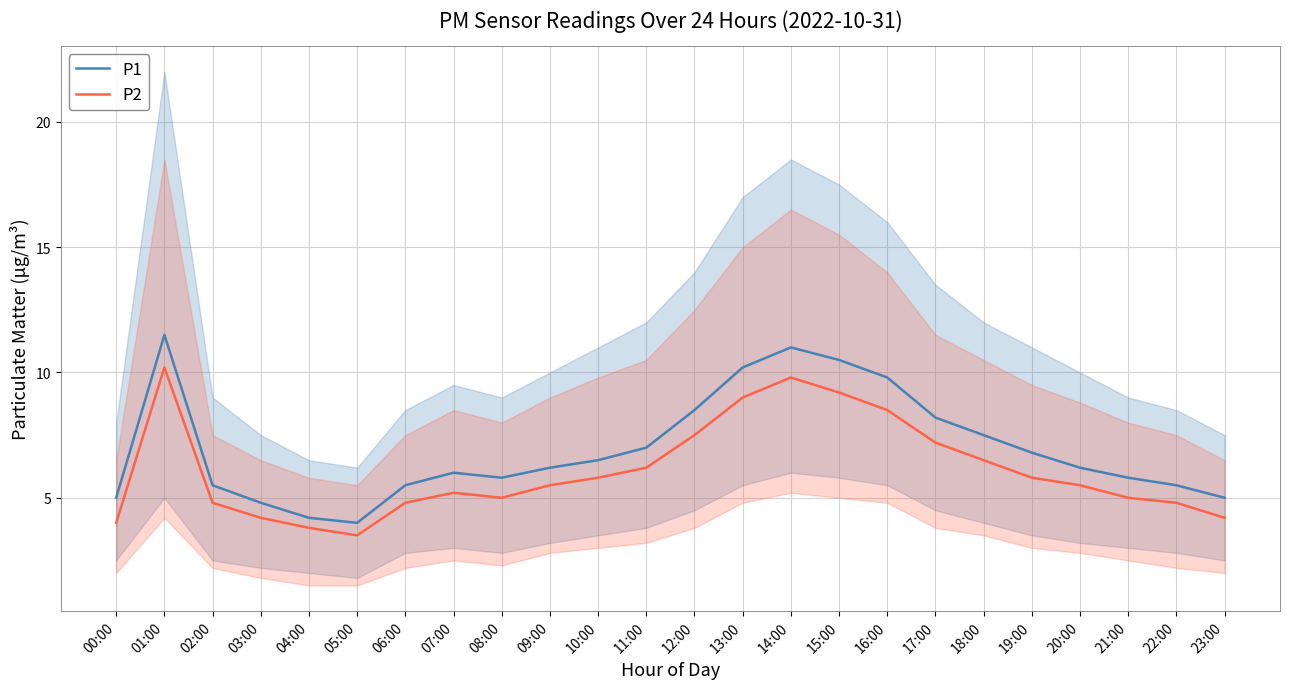

What is the value of the P1 point at the 1st from the left?

5.0